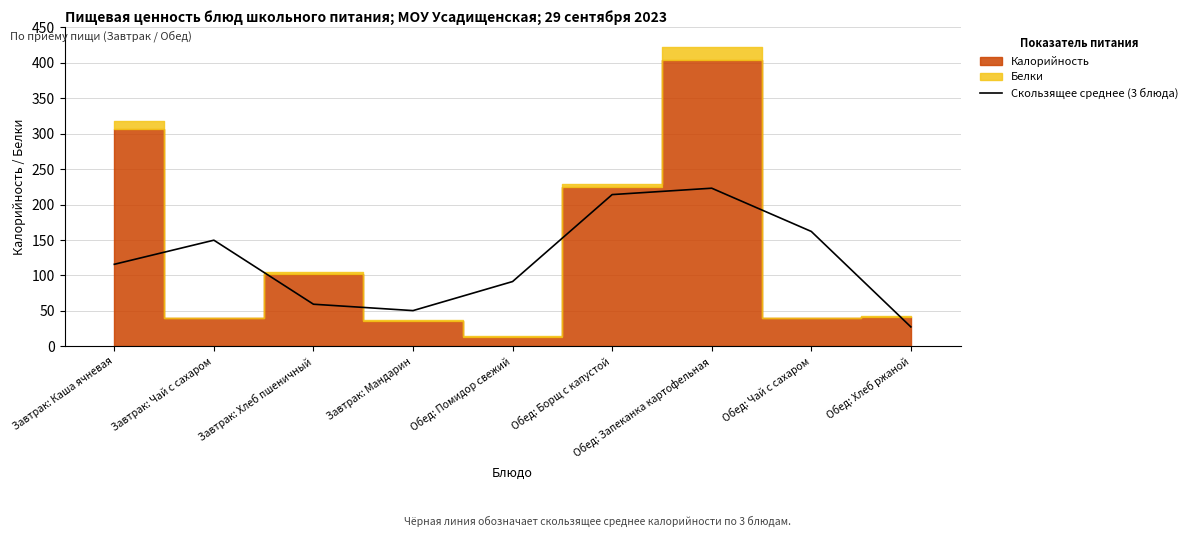

Which category has the lowest value across all series?

Обед: Хлеб ржаной